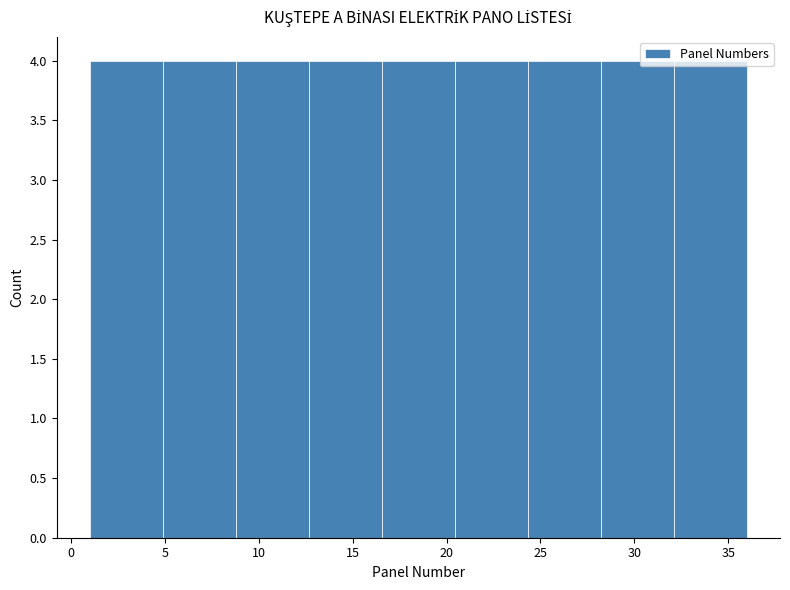

Reading left to right, transcribe this chart: for each bar, give the range it covers on the x-axis and its height. Neither the bar edges nor the heights are printed on the chart, so give them approximately, as read against the axes.

1.0 to 5.0: 4
5.0 to 9.0: 4
9.0 to 12.5: 4
12.5 to 16.5: 4
16.5 to 20.5: 4
20.5 to 24.5: 4
24.5 to 28.0: 4
28.0 to 32.0: 4
32.0 to 36.0: 4